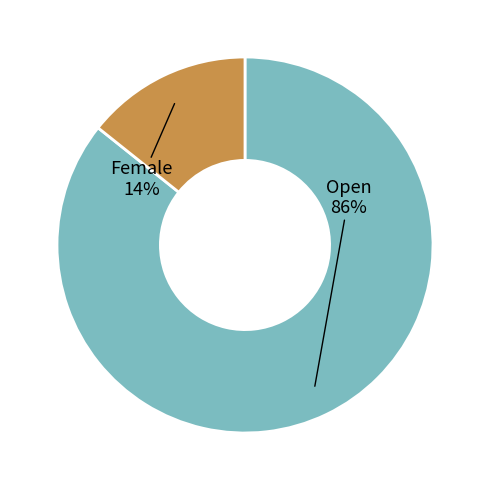

To the nearest percent, what is the average slice percentage?

50%